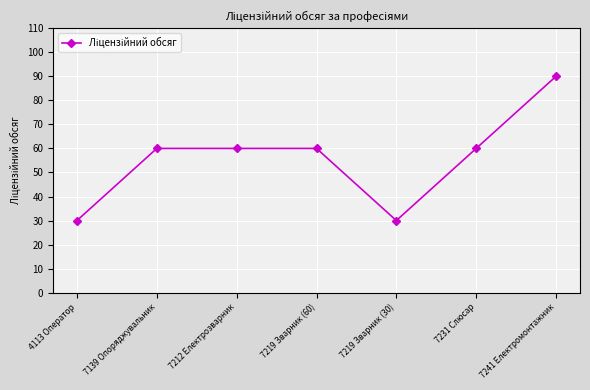

Reading left to right, transcribe all the data shown in this chart.

4113 Оператор=30	7139 Опоряджувальник=60	7212 Електрозварник=60	7219 Зварник (60)=60	7219 Зварник (30)=30	7231 Слюсар=60	7241 Електромонтажник=90